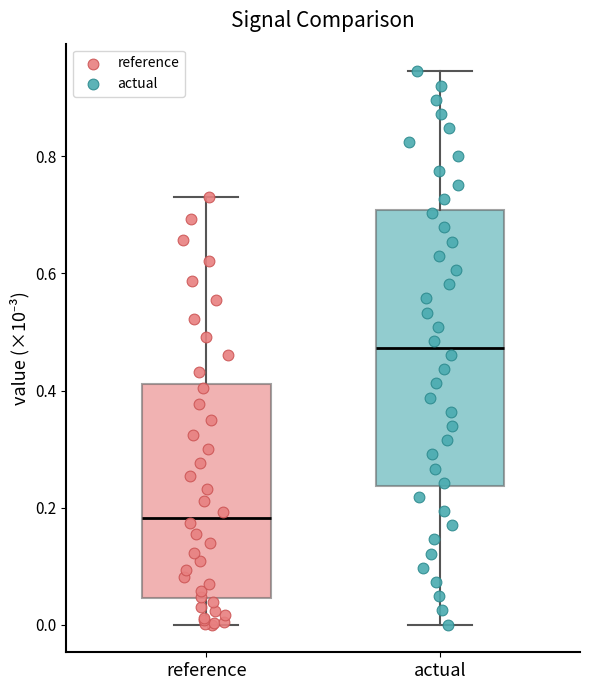

Which box has the lowest median line?

reference